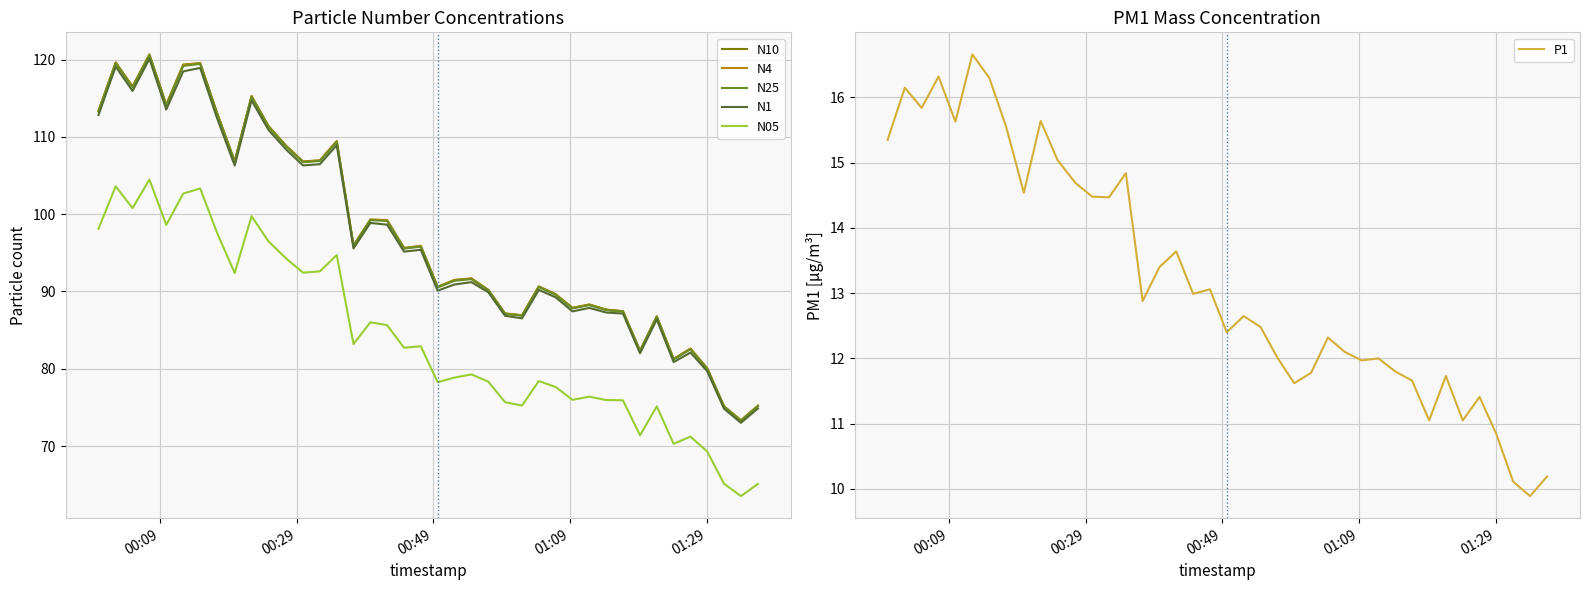

What is the sum of all N10 values?

3894.3